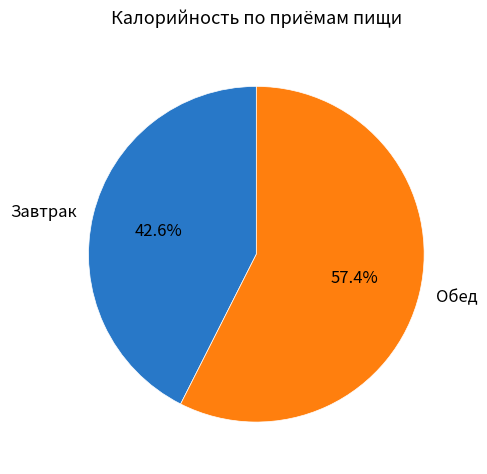

Combined, what portion of the pie is Обед and Завтрак?

100.0%